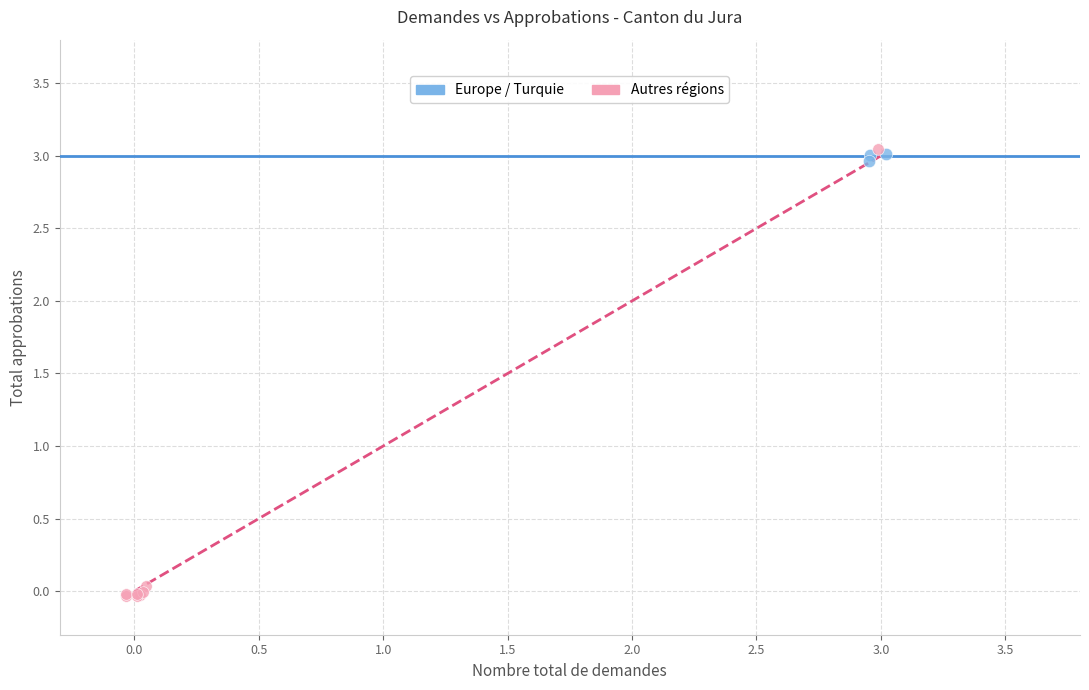

Which series reaches the minimum Y coordinate?

Autres régions